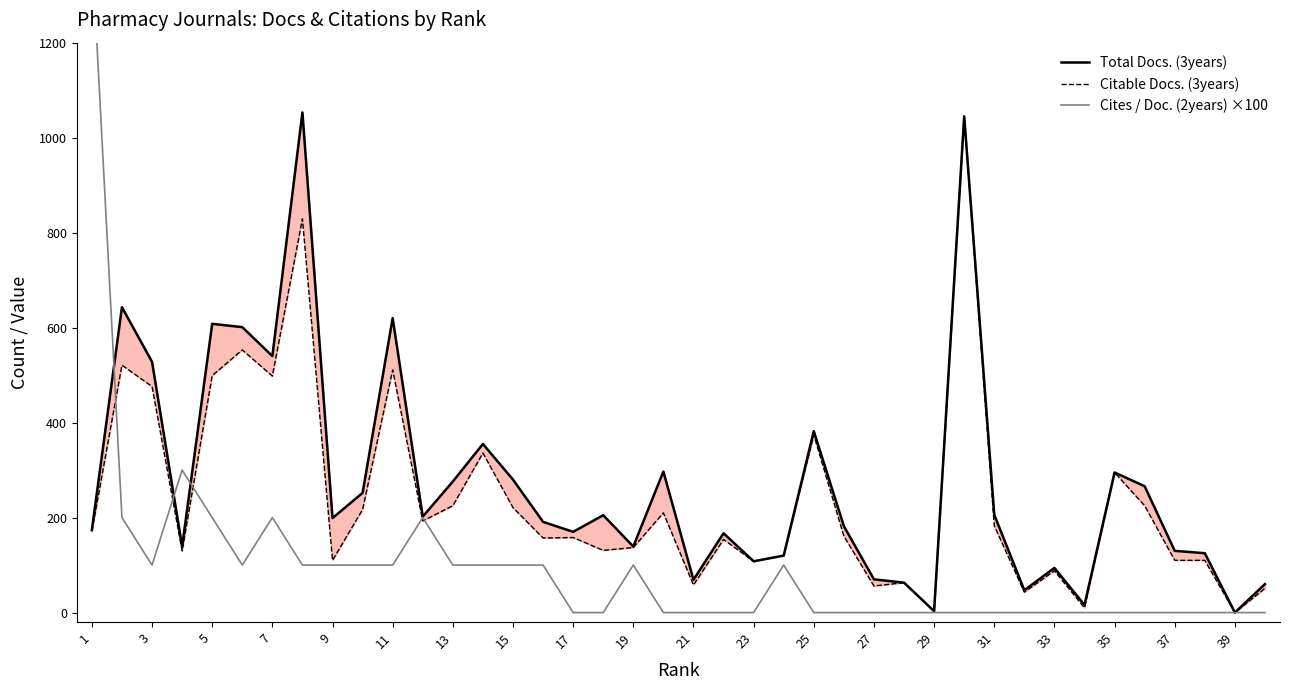

Rank the series by their average value, from lowest to highest.

Cites / Doc. (2years) ×100, Citable Docs. (3years), Total Docs. (3years)